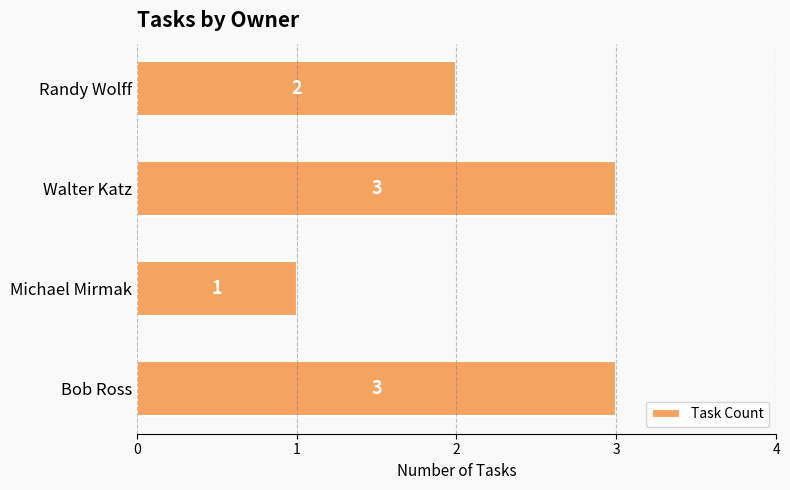

At which label is the value closest to 2?

Randy Wolff